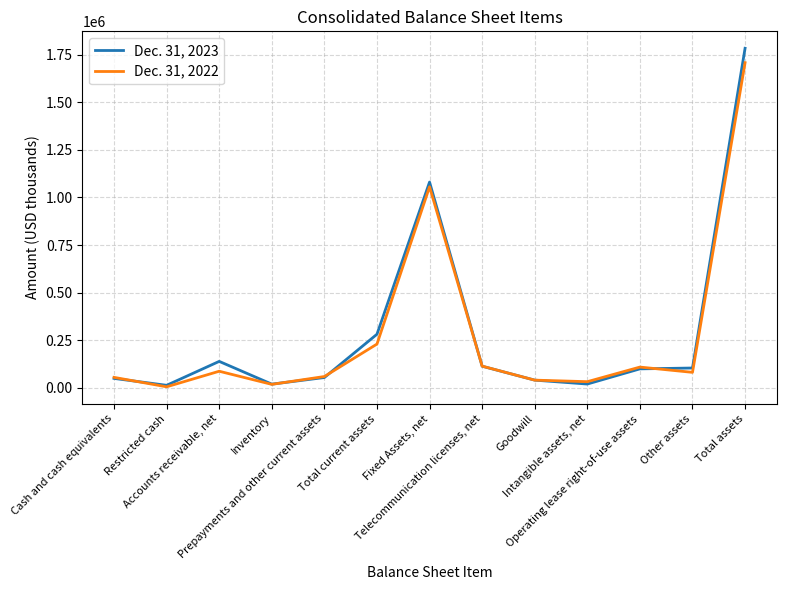

Is this an area chart (filled region under the line)?

No